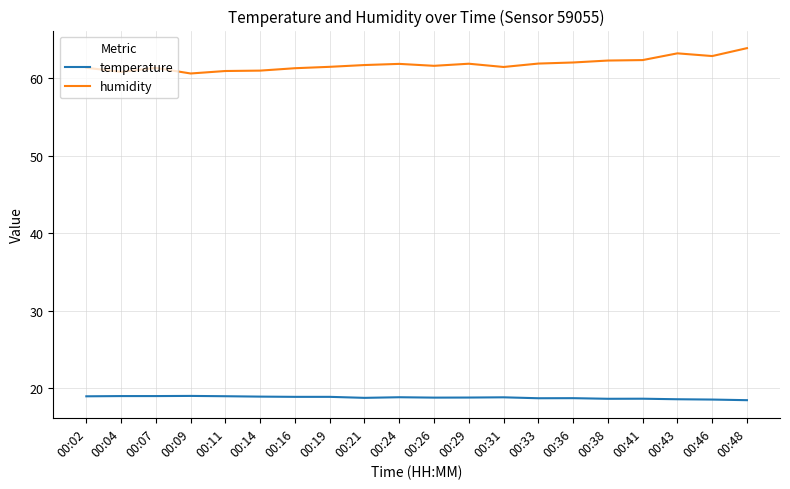

What is the sum of all temperature values?

375.5